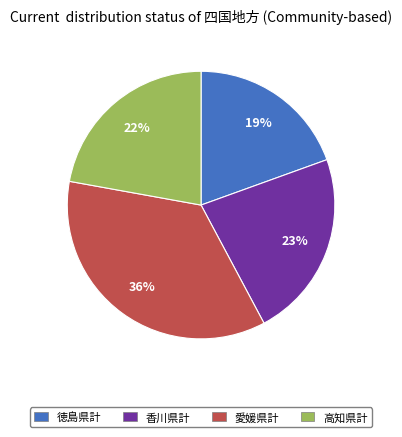

Which has a higher value, 徳島県計 or 愛媛県計?

愛媛県計